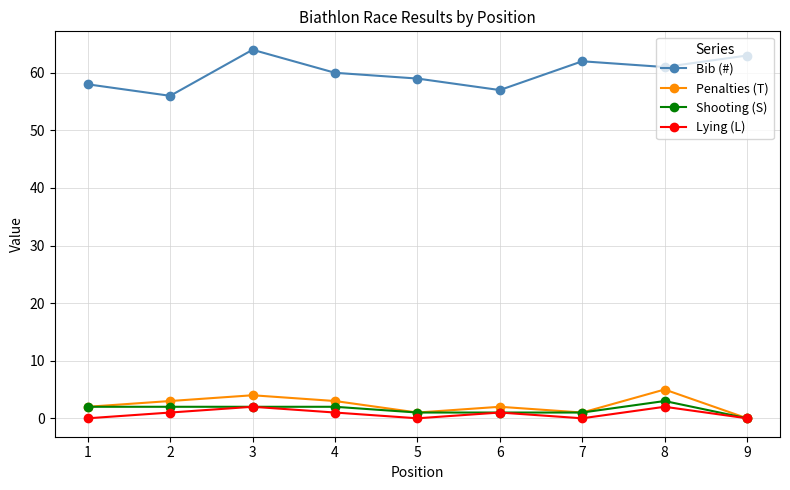

Is this an area chart (filled region under the line)?

No